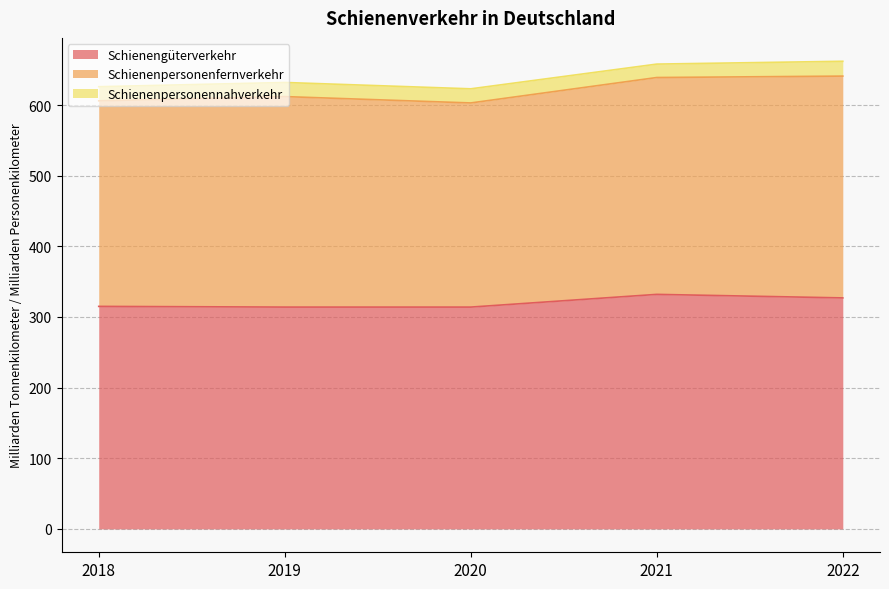

At which category is the sum across all series the highest?

2022